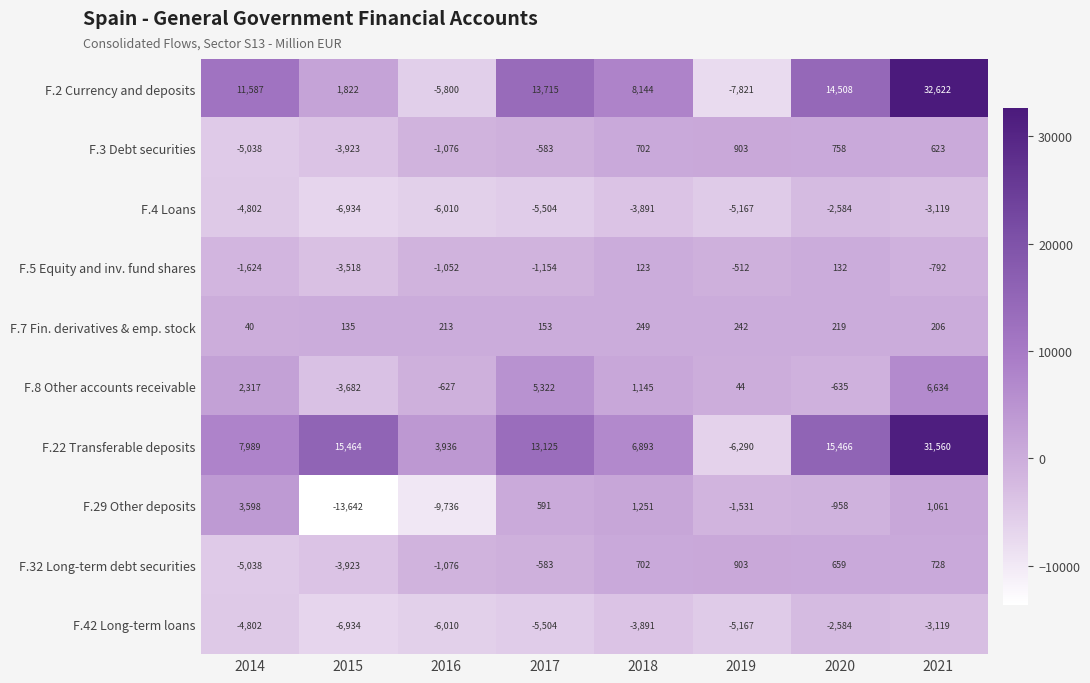

What is the difference between the maximum and second lowest values in the F.2 Currency and deposits series?

38422